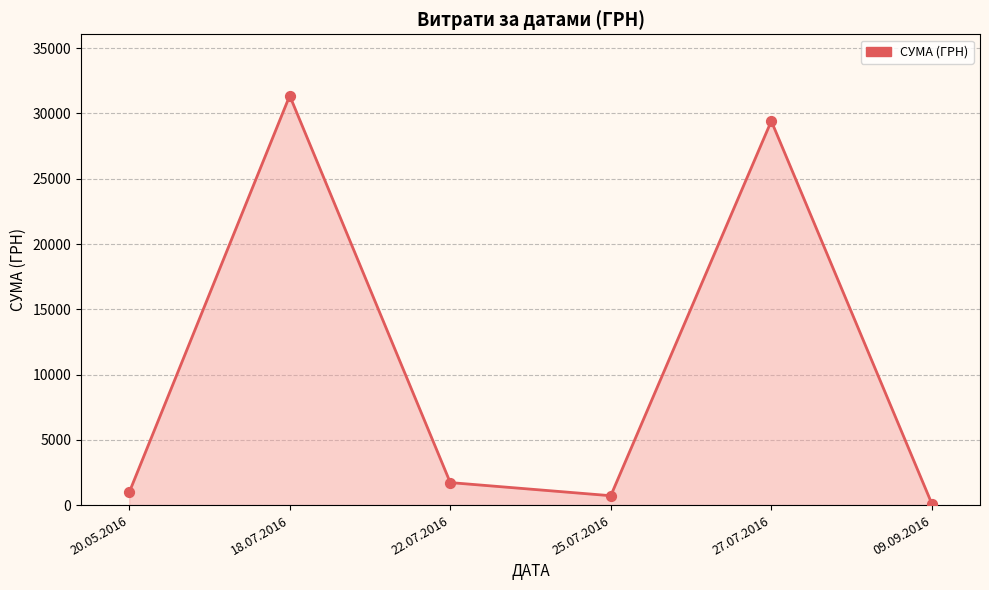

What is the change in value from 25.07.2016 to 27.07.2016?

+28705.0